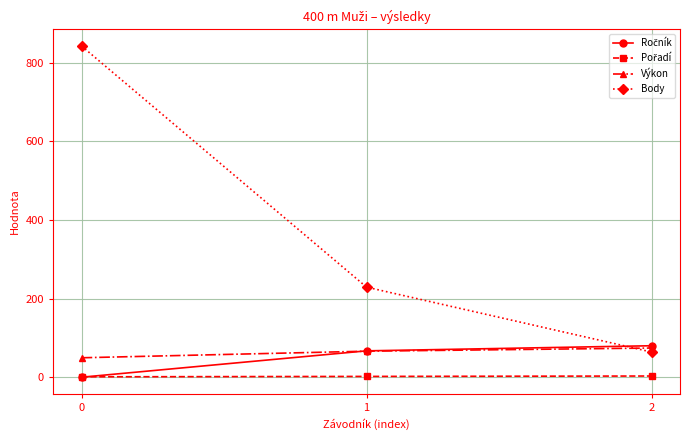

True or false: Body has a value of 396.6 at 1.

False